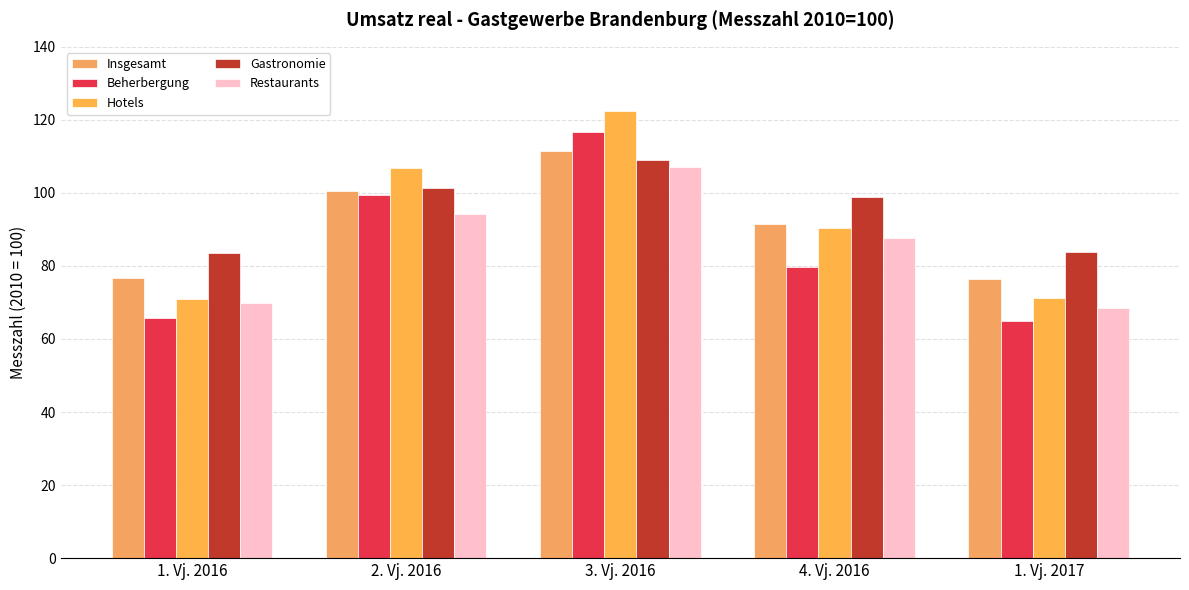

Reading left to right, extract all data points from this chart.

Insgesamt: 76.6	100.4	111.5	91.4	76.5
Beherbergung: 65.7	99.5	116.8	79.6	65.0
Hotels: 71.0	106.7	122.4	90.5	71.3
Gastronomie: 83.6	101.4	108.9	99.0	83.9
Restaurants: 69.9	94.1	107.1	87.7	68.4